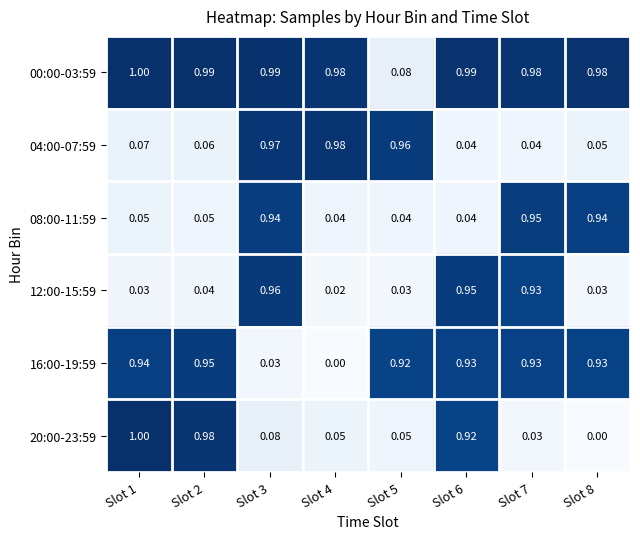

Is the value of 08:00-11:59 at Slot 2 greater than the value of 04:00-07:59 at Slot 5?

No